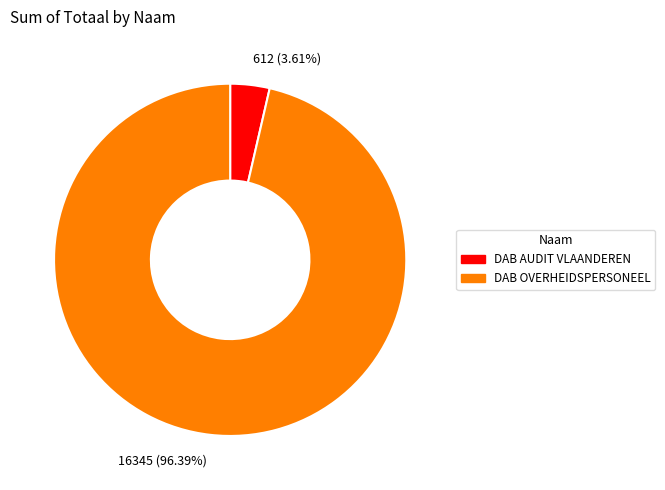

Combined, do 16345 (96.39%) and 612 (3.61%) account for over 50%?

Yes